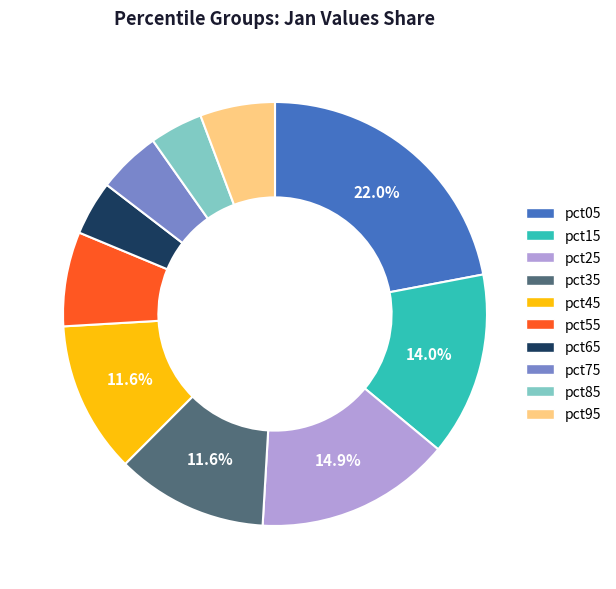

To the nearest percent, what is the difference between the largest and smallest slice percentages?

18%